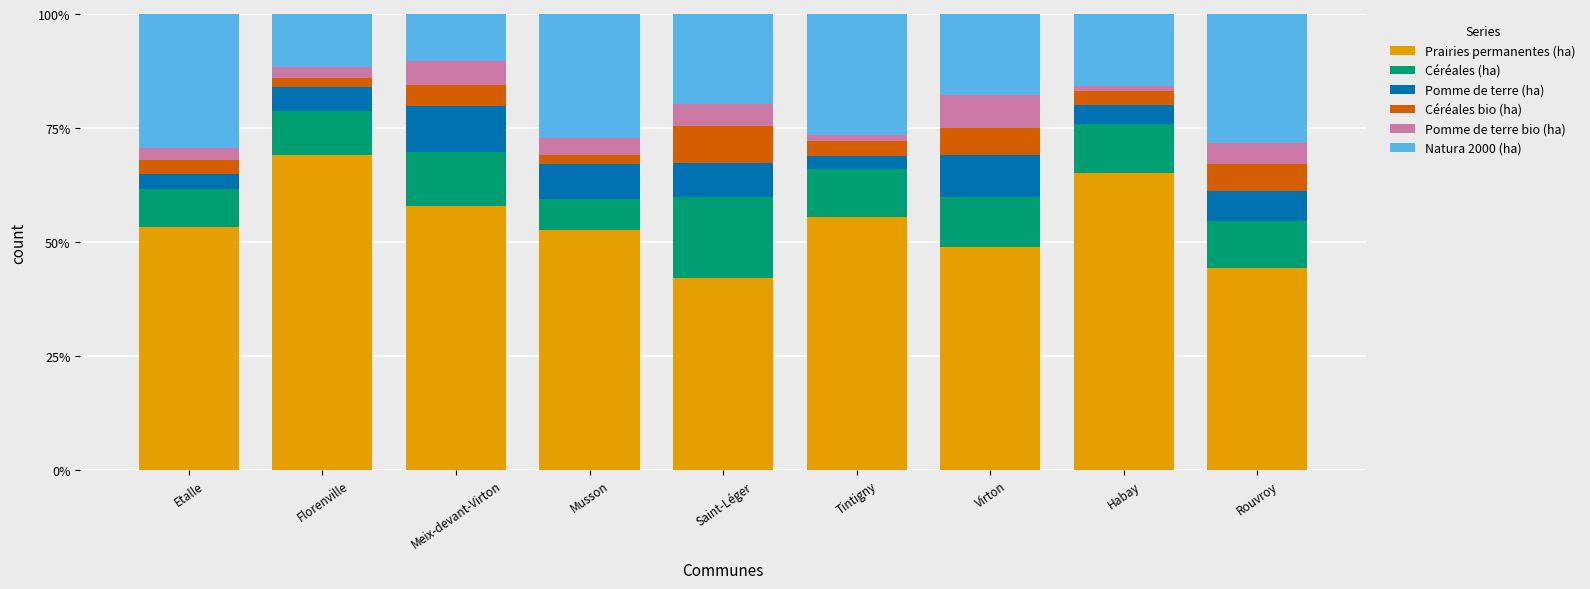

What is the sum of the Prairies permanentes (ha) values at Rouvroy and Virton?

93.1